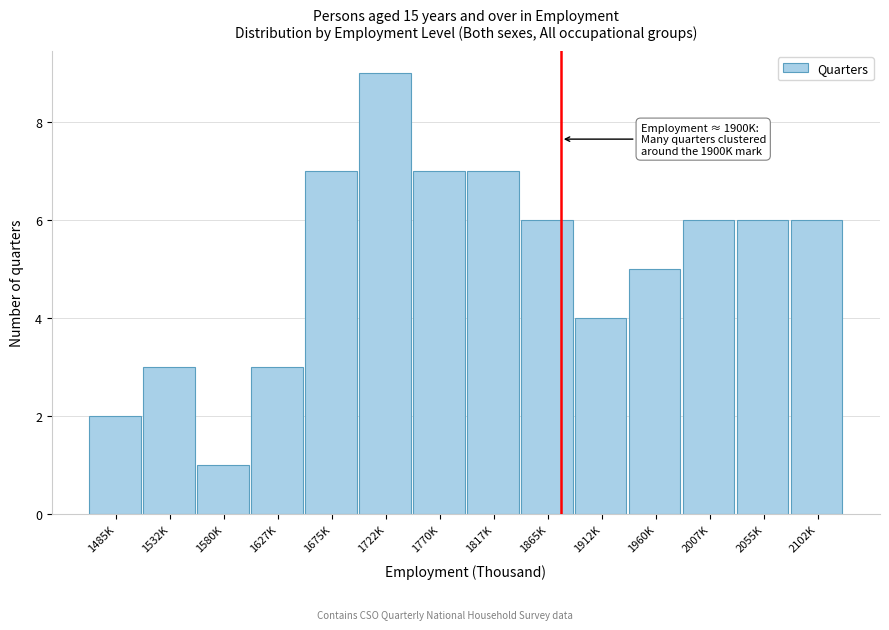

Reading left to right, list all the values displayed in this chart.

2	3	1	3	7	9	7	7	6	4	5	6	6	6